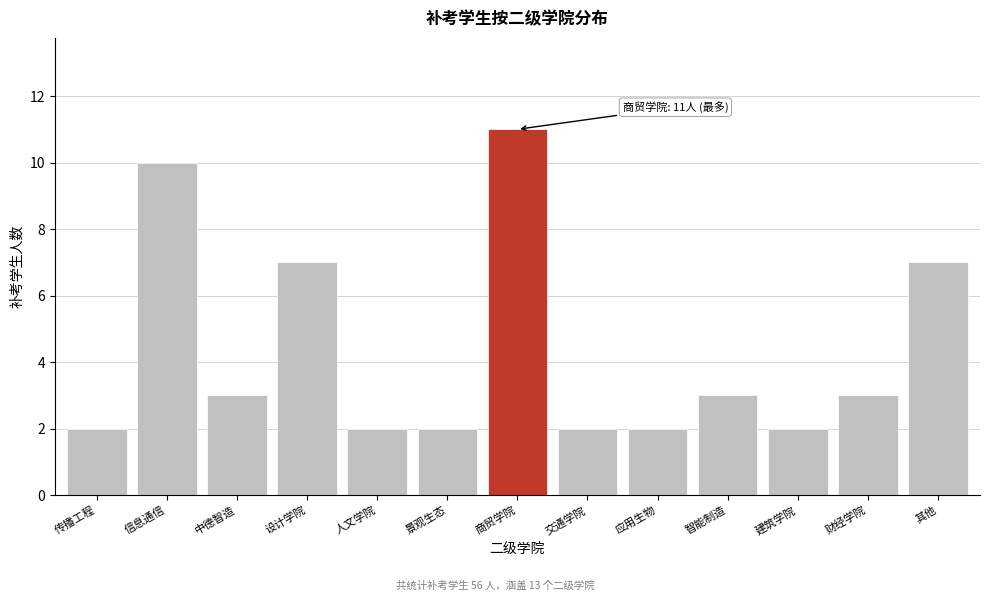

Reading left to right, transcribe all the data shown in this chart.

2	10	3	7	2	2	11	2	2	3	2	3	7